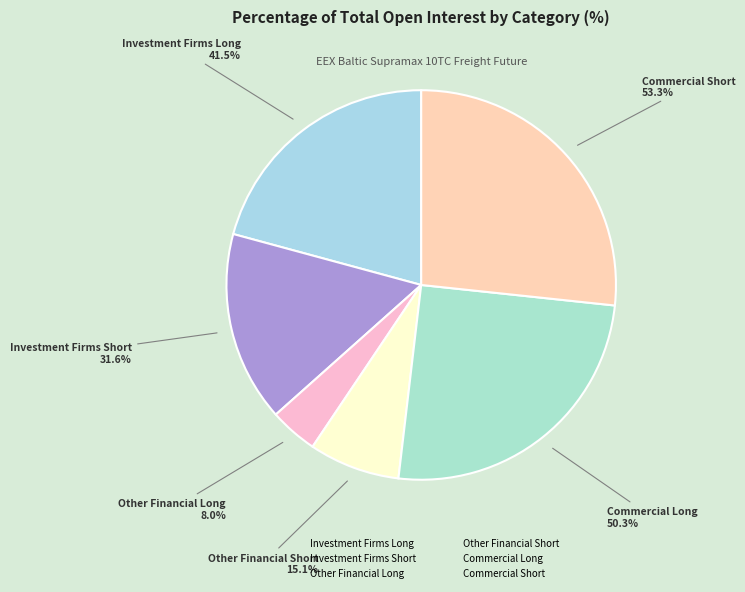

The Commercial Long slice represents 33% of the pie. True or false?

False